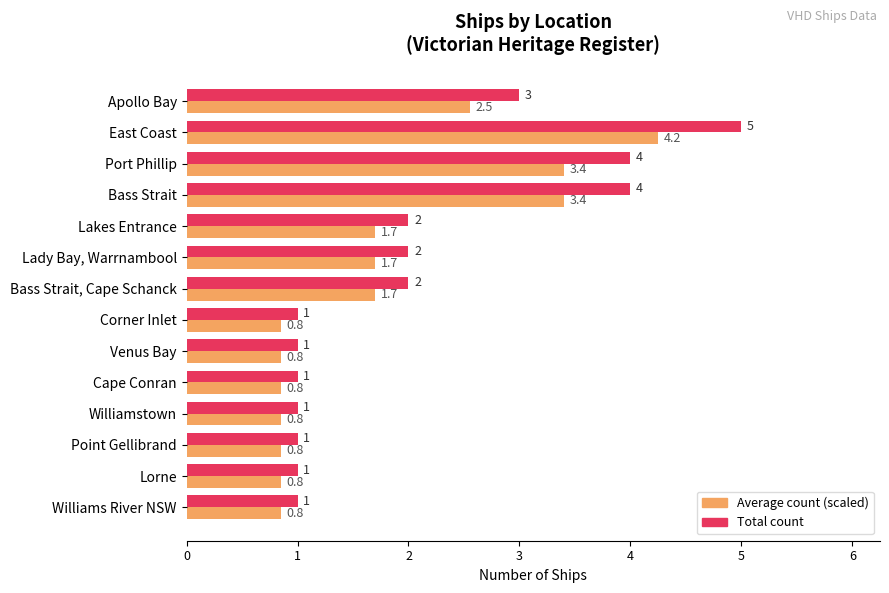

At which label is Total count closest to 3?

Apollo Bay